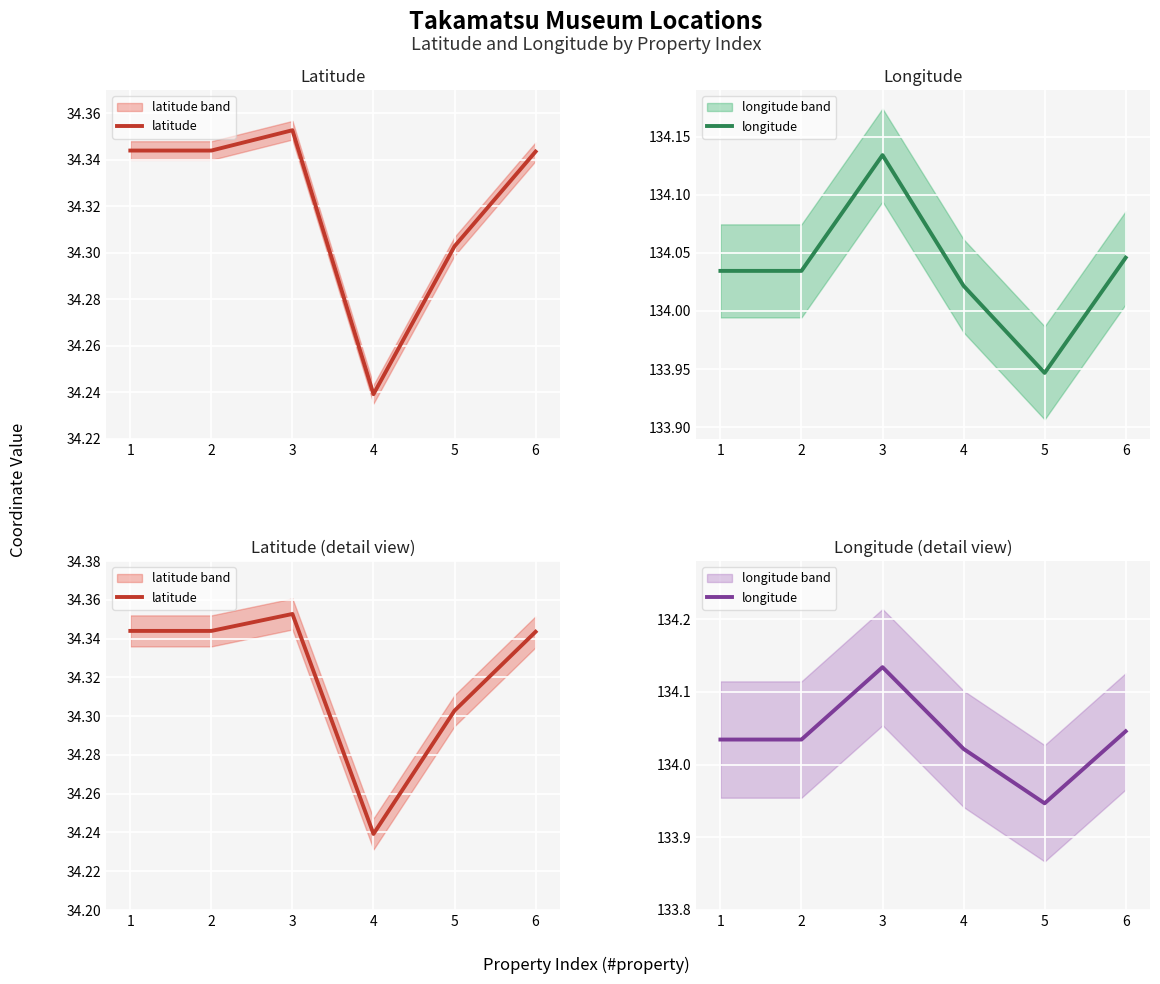

Rank the categories by longitude value from lowest to highest.

5, 4, 1, 2, 6, 3